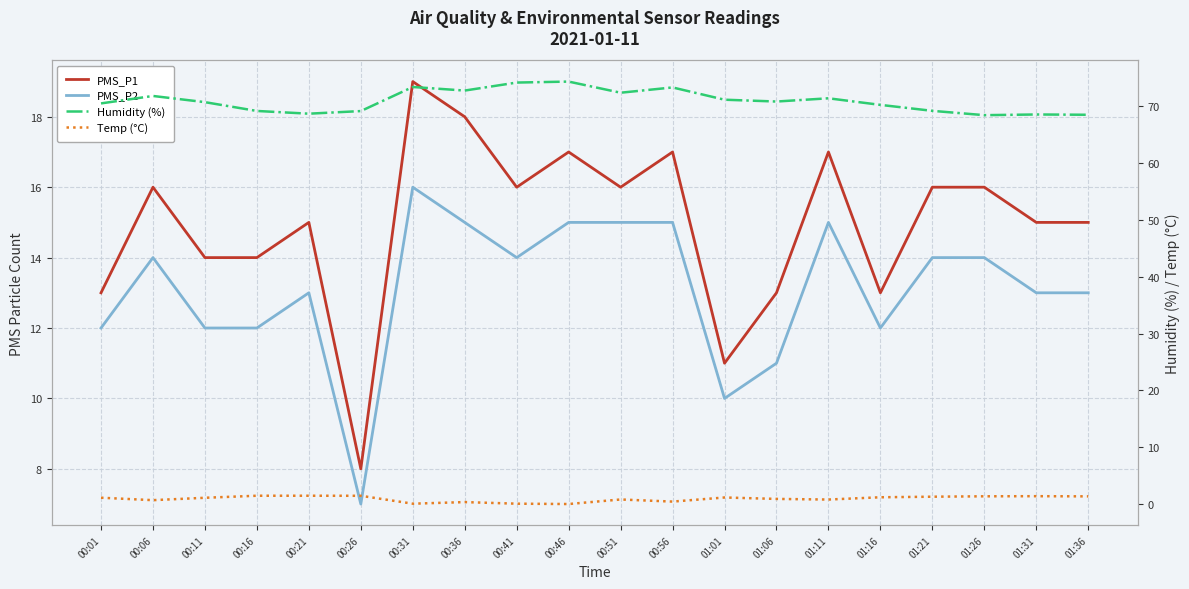

Count the number of data series in this chart.

4